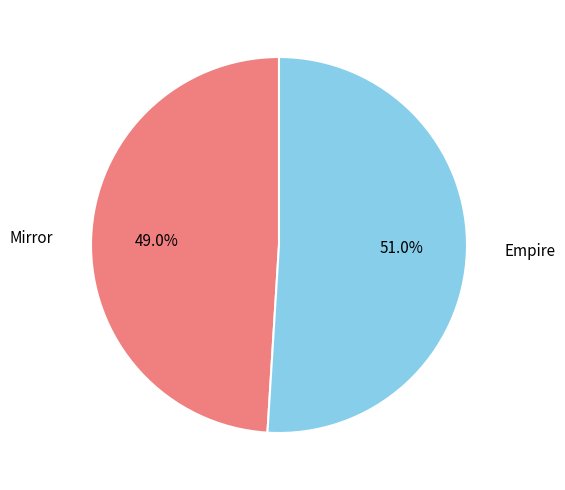

To the nearest percent, what percentage of the pie is Mirror?

49%